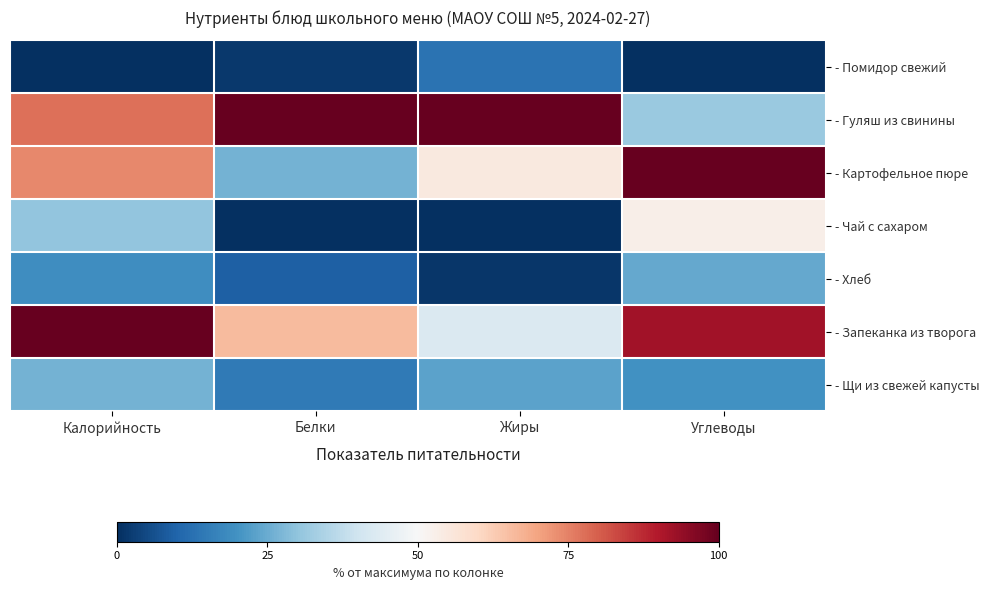

Reading left to right, transcribe all the data shown in this chart.

- Помидор свежий: Калорийность=0.0	Белки=1.8	Жиры=13.2	Углеводы=0.0
- Гуляш из свинины: Калорийность=77.6	Белки=100.0	Жиры=100.0	Углеводы=31.6
- Картофельное пюре: Калорийность=74.0	Белки=26.5	Жиры=54.9	Углеводы=100.0
- Чай с сахаром: Калорийность=30.1	Белки=0.0	Жиры=0.0	Углеводы=52.7
- Хлеб: Калорийность=18.9	Белки=9.1	Жиры=1.3	Углеводы=24.5
- Запеканка из творога: Калорийность=100.0	Белки=65.9	Жиры=42.9	Углеводы=92.0
- Щи из свежей капусты: Калорийность=26.5	Белки=14.6	Жиры=23.1	Углеводы=19.8